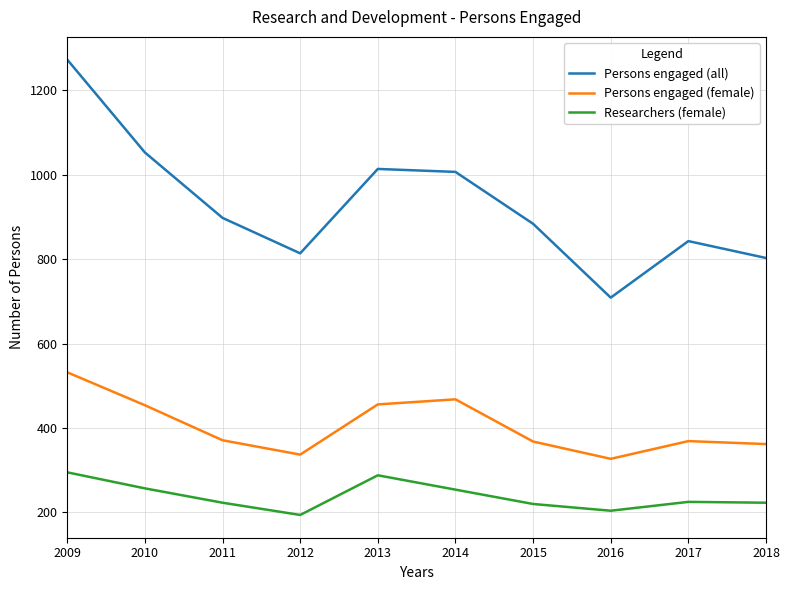

Where does the Persons engaged (all) series first go above 898?

2009